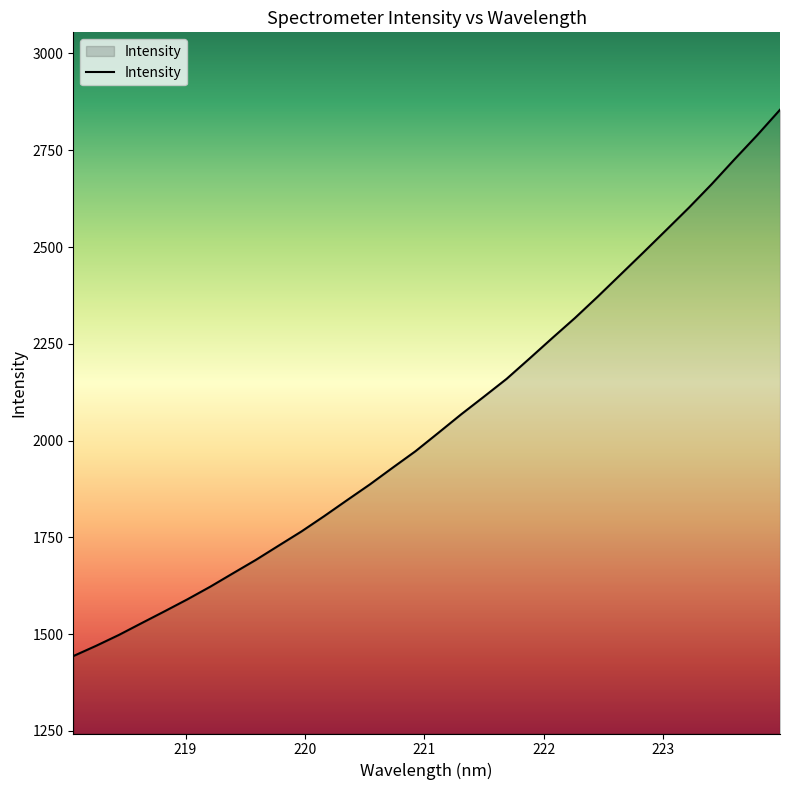

How many lines are shown in the chart?

1